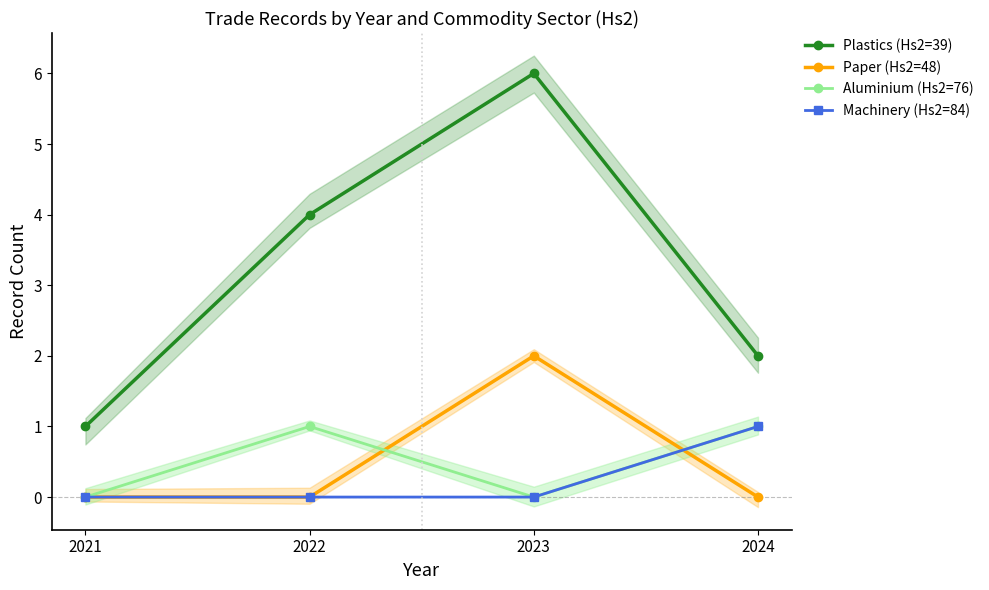

True or false: Plastics (Hs2=39) and Paper (Hs2=48) cross at least once.

False